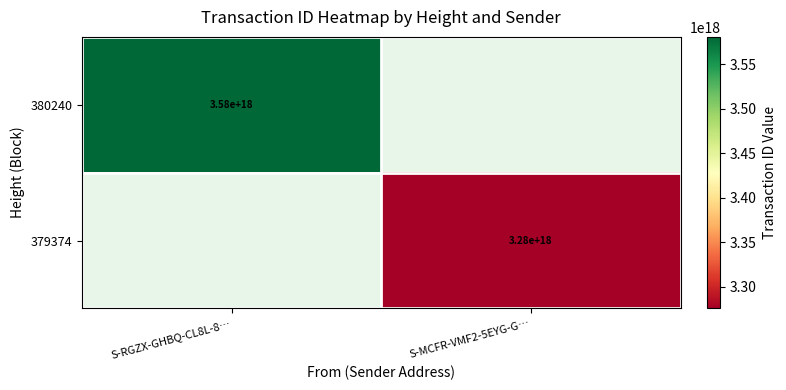

How many series are shown in this chart?

2